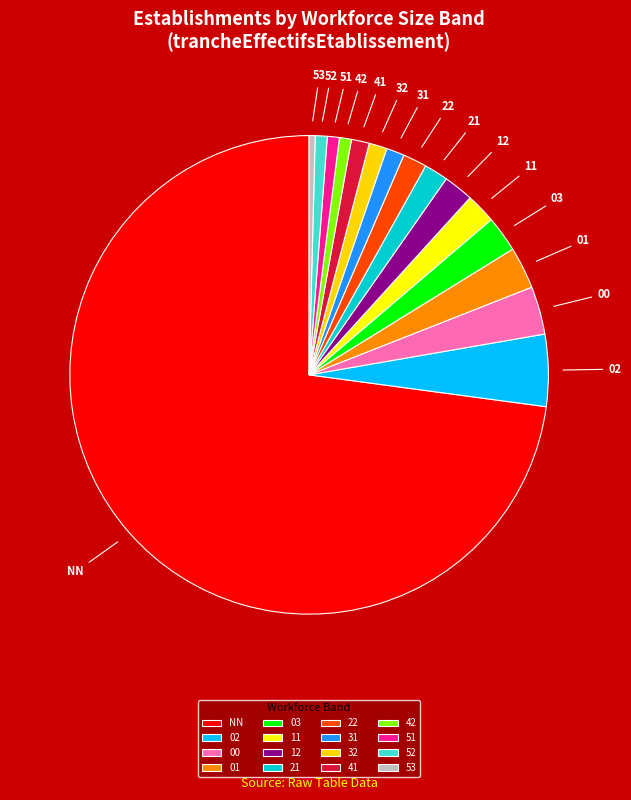

Combined, do 03 and 11 account for over 50%?

No